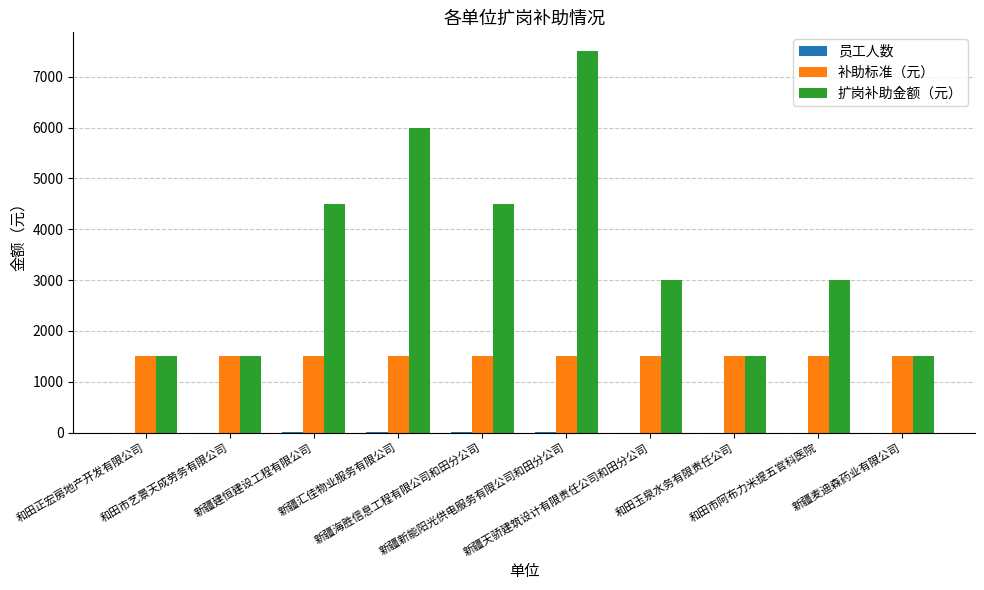

Which series changed the most between 和田正宏房地产开发有限公司 and 新疆建恒建设工程有限公司?

扩岗补助金额（元）